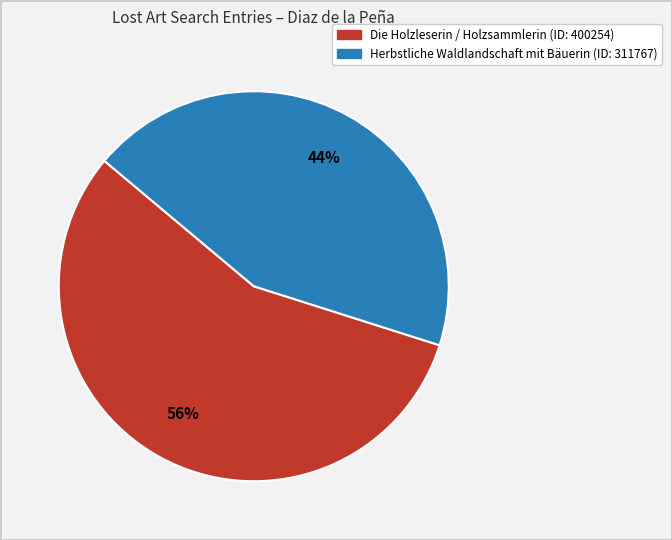

To the nearest percent, what is the difference between the Herbstliche Waldlandschaft mit Bäuerin and Die Holzleserin / Holzsammlerin slice percentages?

12%